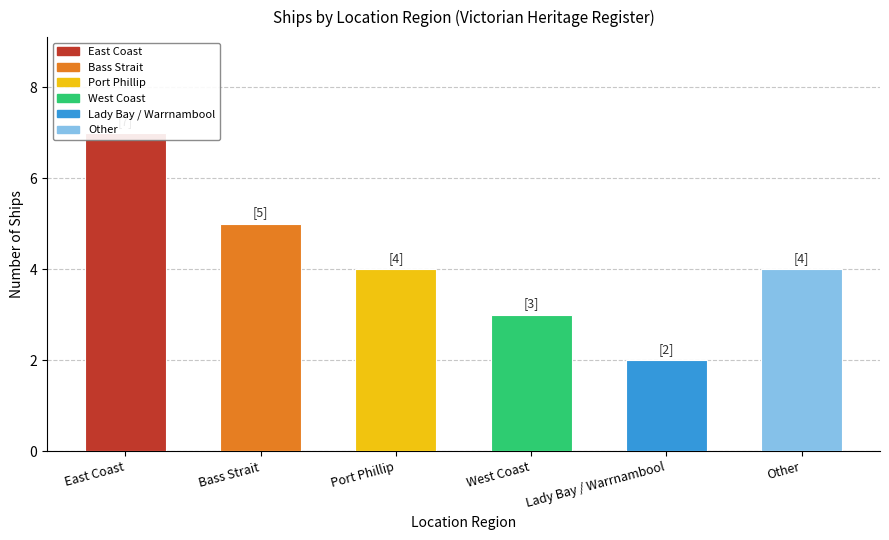

Rank the categories by value from lowest to highest.

Lady Bay / Warrnambool, West Coast, Port Phillip, Other, Bass Strait, East Coast